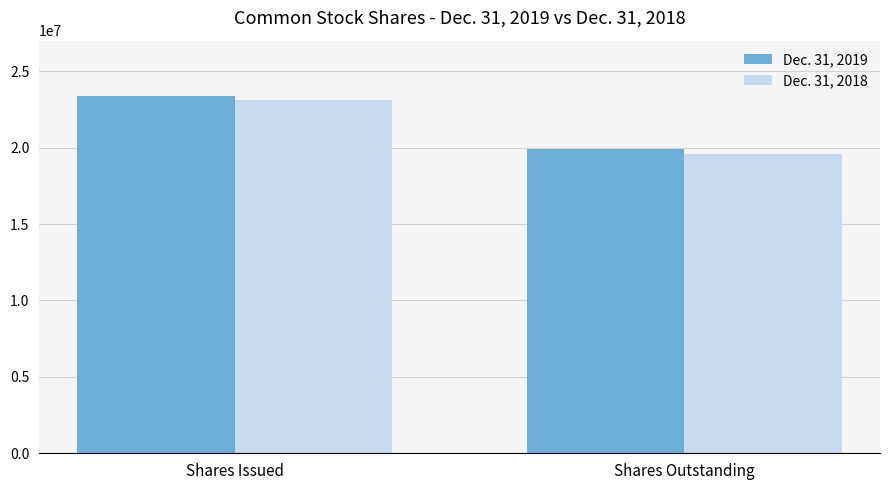

At which category does the chart reach its peak across all series?

Shares Issued